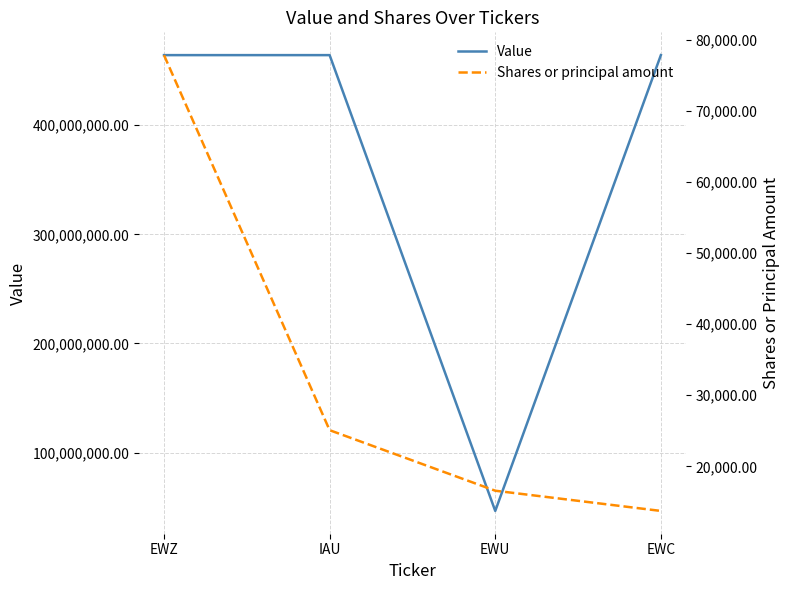

Rank the categories by Shares or principal amount value from lowest to highest.

EWC, EWU, IAU, EWZ